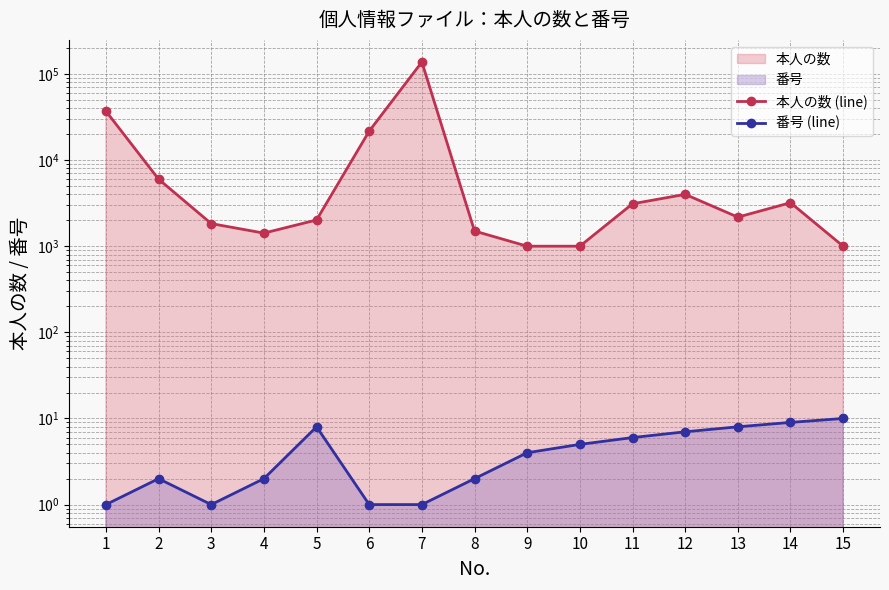

Read the 番号 (line) value at 4.

2